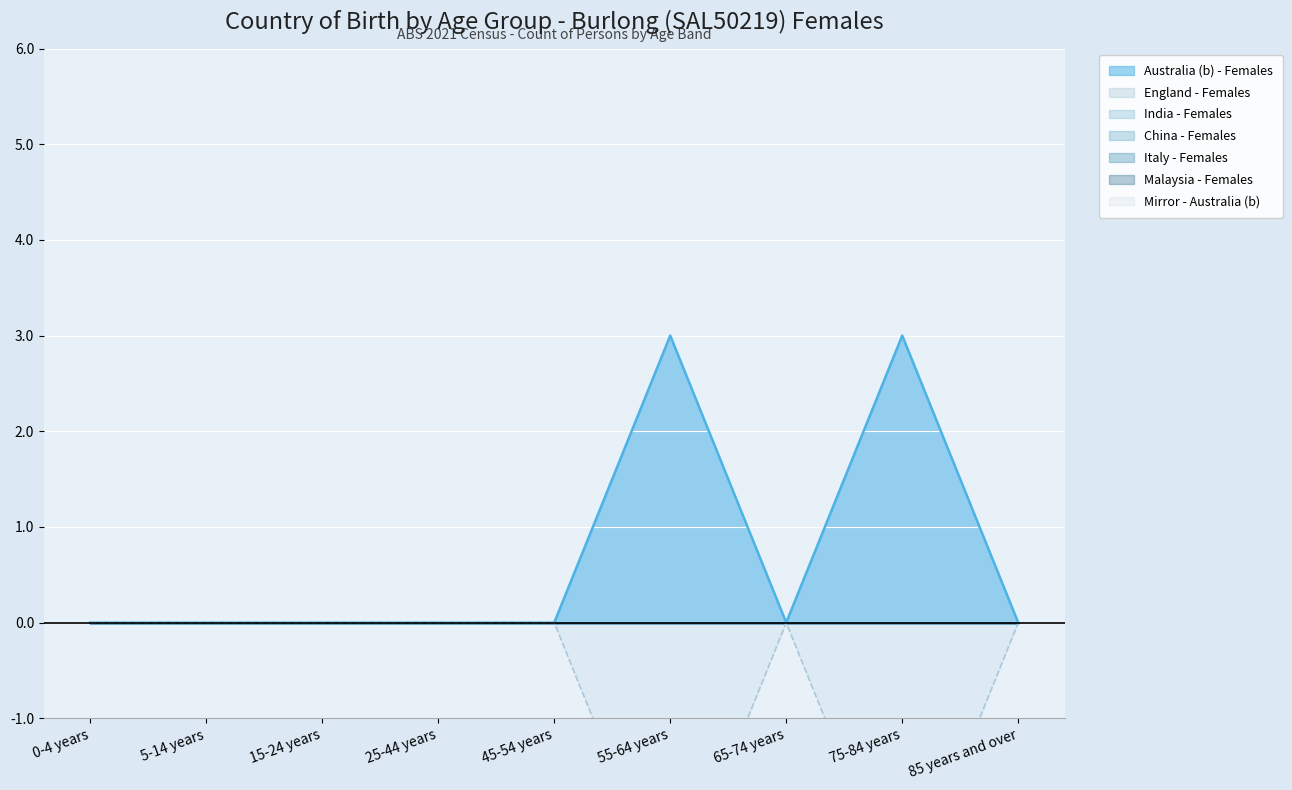

Which category has the lowest value in the Malaysia - Females series?

0-4 years